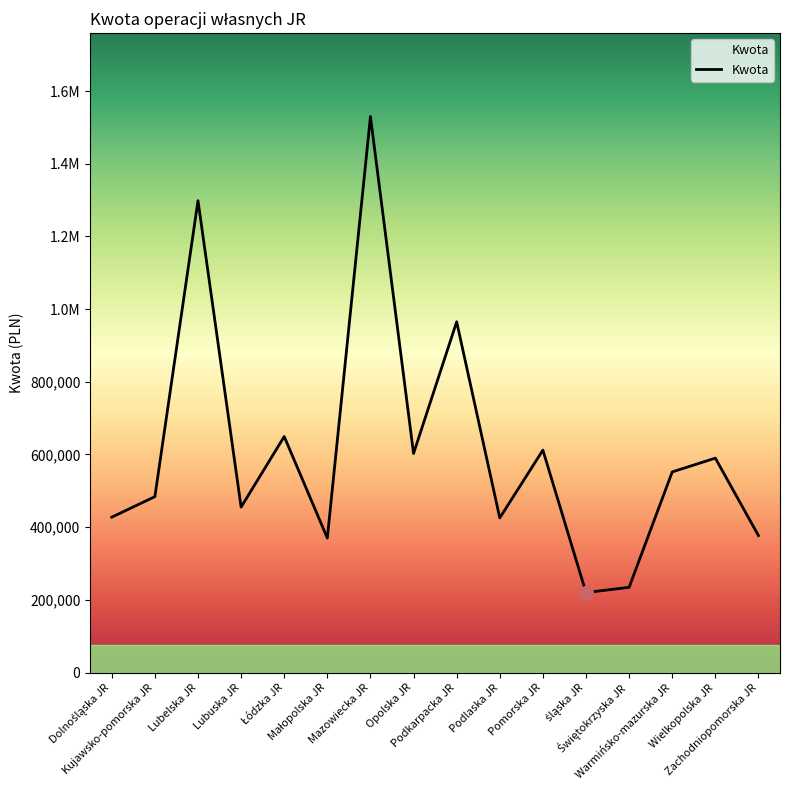

Reading left to right, transcribe all the data shown in this chart.

427546.4	484000.0	1298532.2	455234.2	649438.3	370000.0	1530000.0	602774.0	965219.0	425496.0	612000.0	220000.0	234514.0	552000.0	590000.0	376895.0